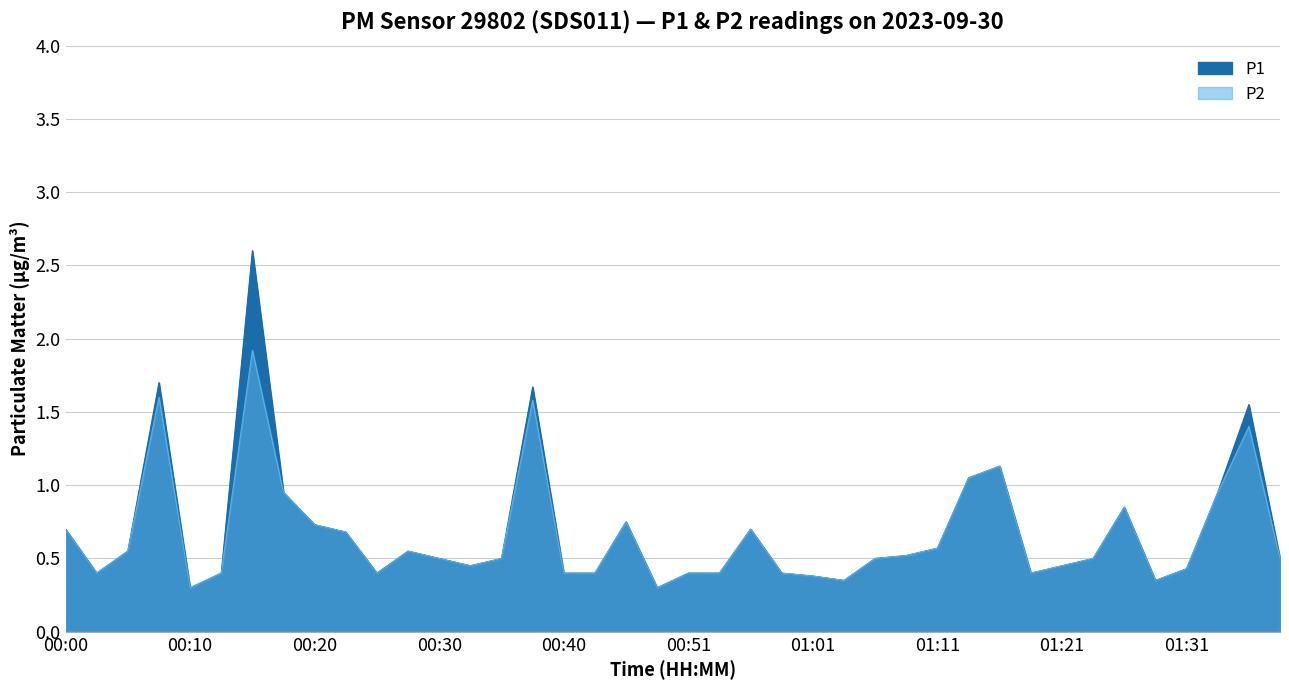

How many series are shown in this chart?

2